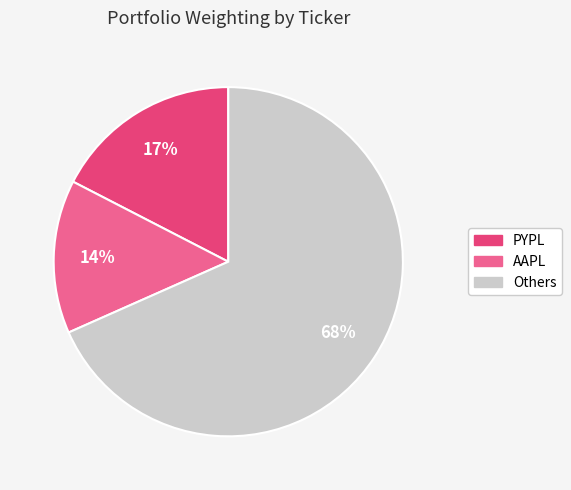

Is there any slice that represents more than half of the pie?

Yes